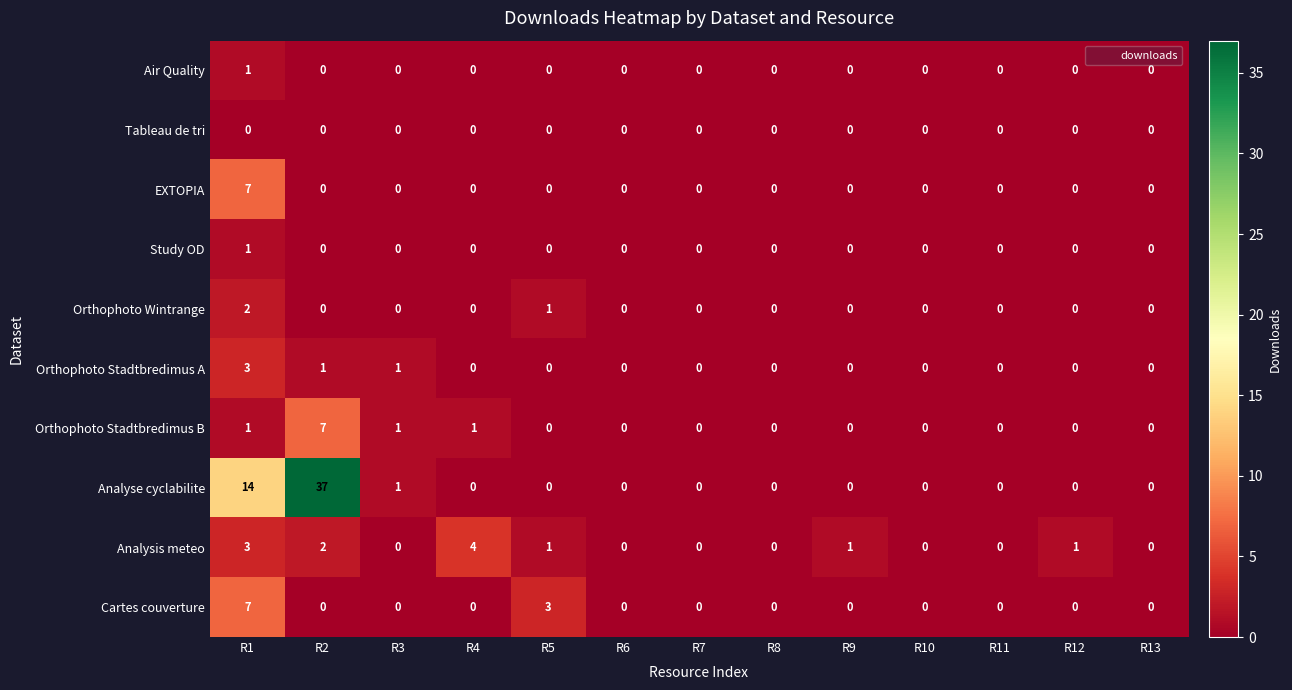

How many Orthophoto Stadtbredimus A values are between 0 and 1?

12